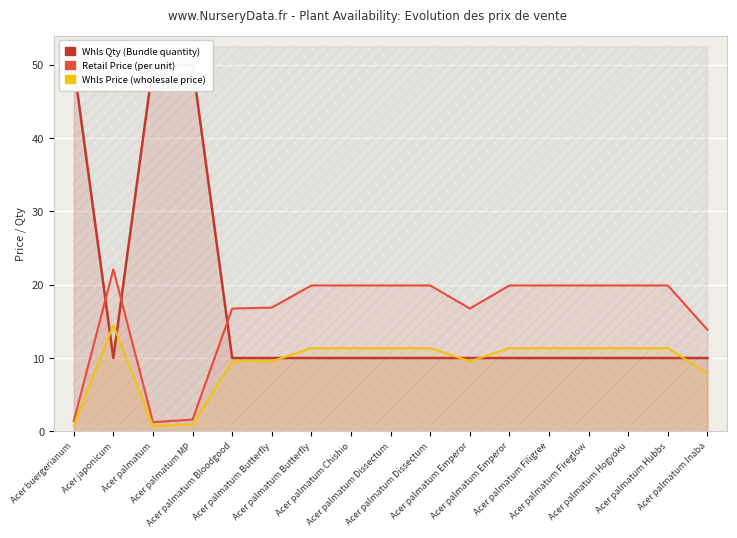

What is the sum of the Whls Qty values at Acer palmatum Chishio and Acer palmatum Dissectum?

20.0